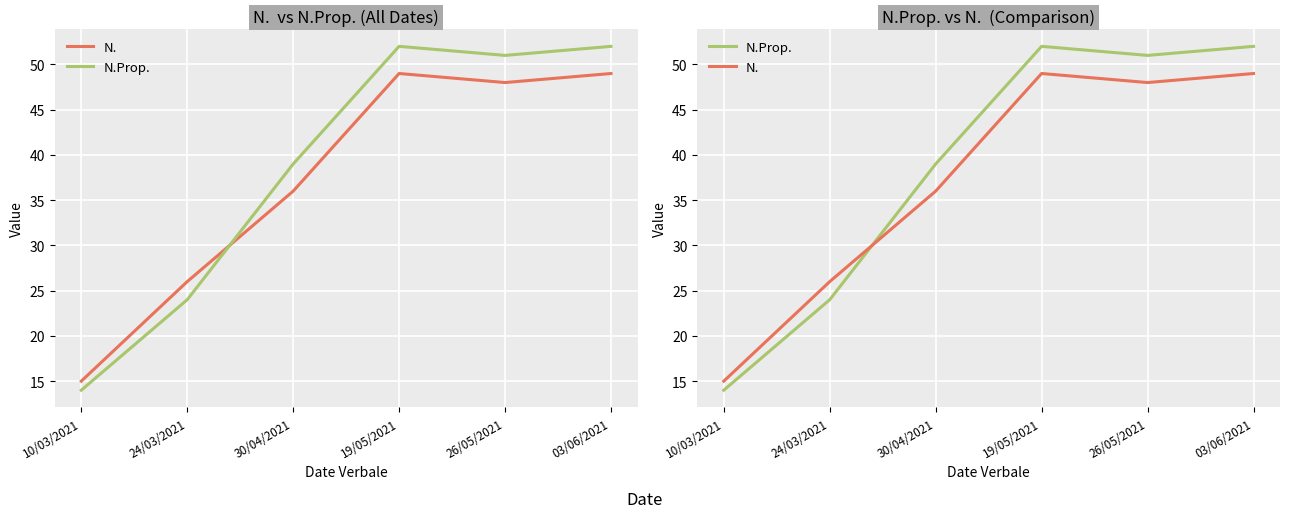

At which category does N. reach its first local peak?

19/05/2021